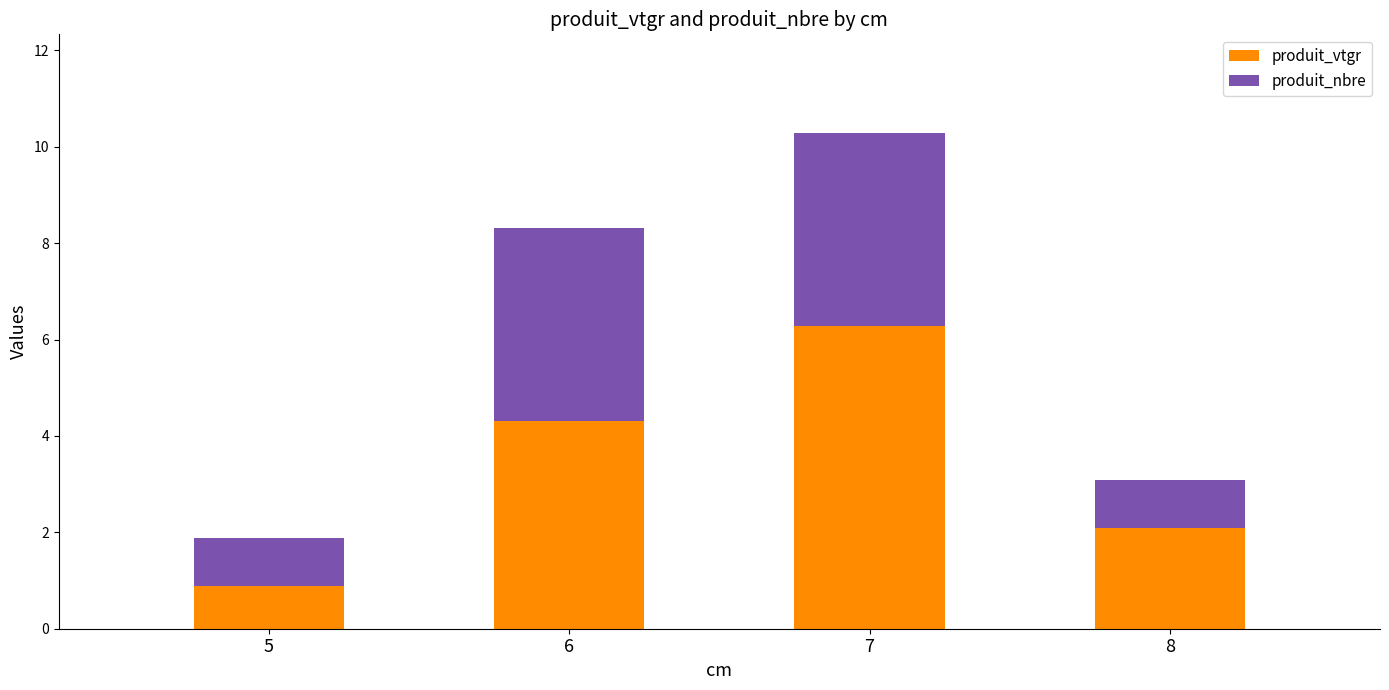

At which label does produit_vtgr reach its minimum?

5